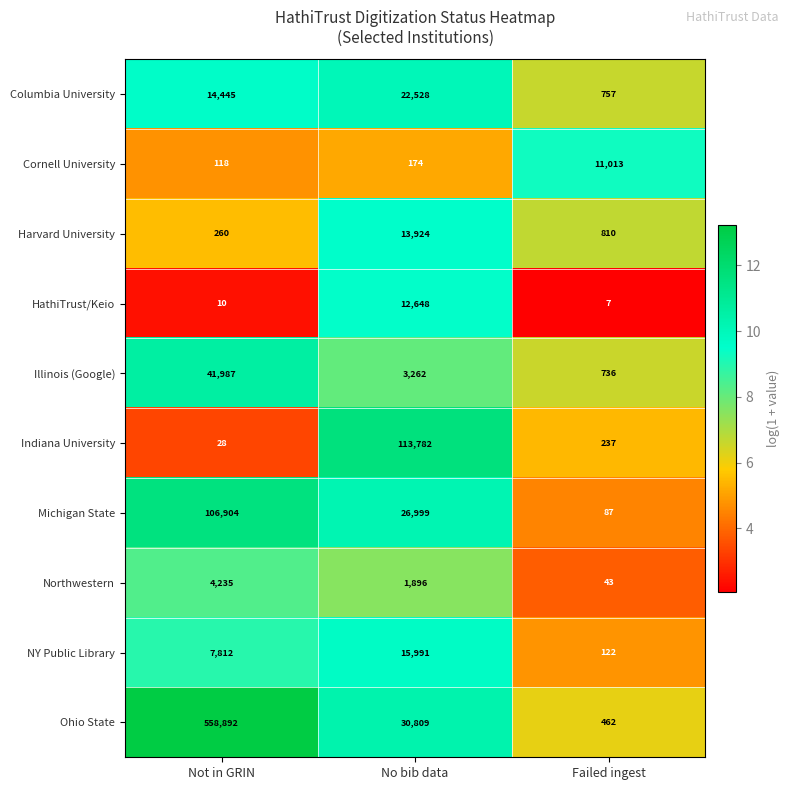

The Indiana University series shows 28 at Not in GRIN. True or false?

True